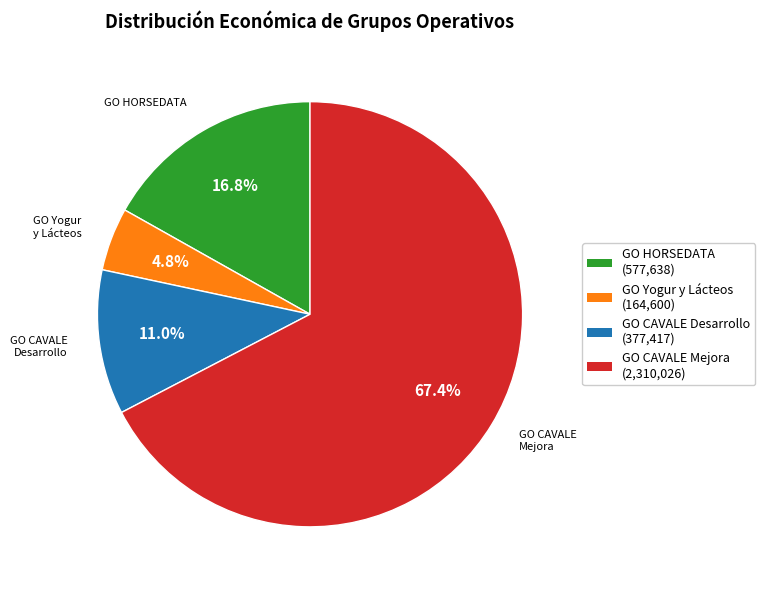

To the nearest percent, what is the combined percentage of GO HORSEDATA and GO Yogur y Lácteos?

22%